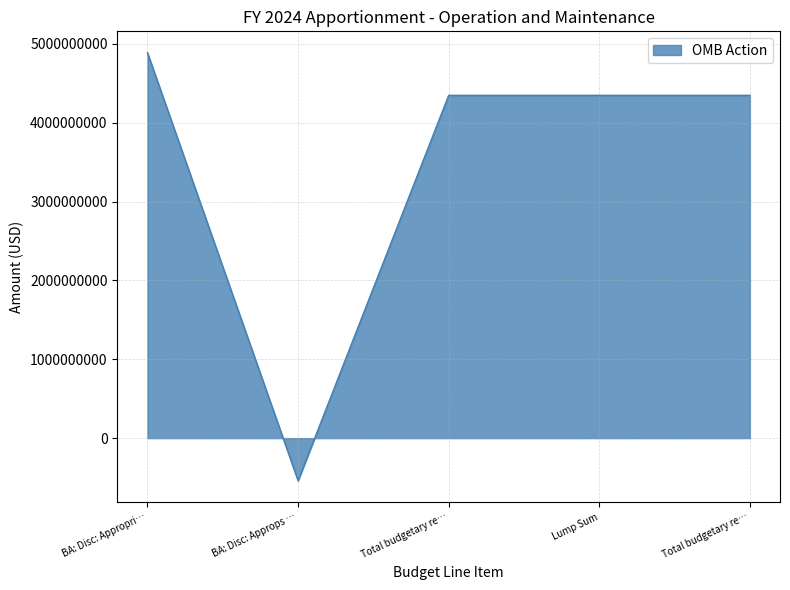

How many lines are shown in the chart?

1